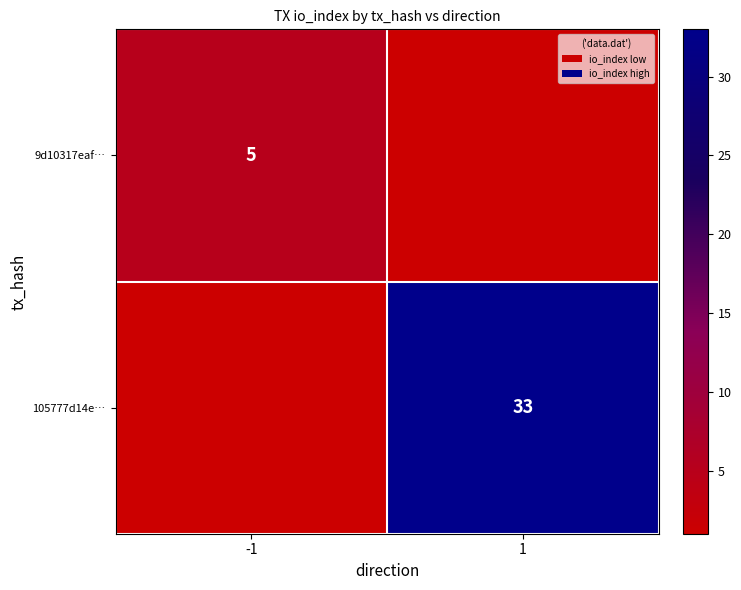

The value of 105777d14e… at 1 is 33. True or false?

True